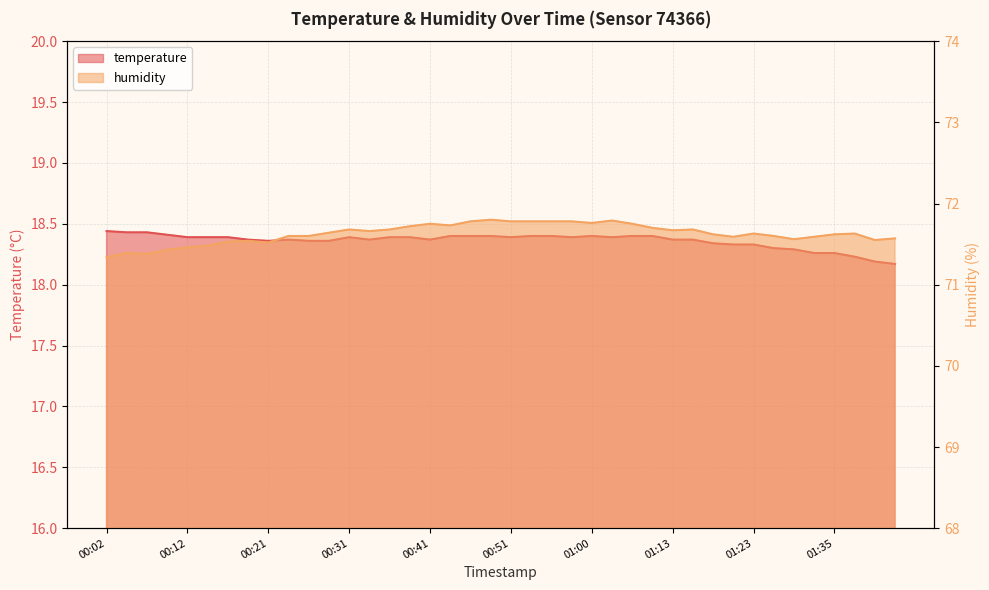

Does the chart display data point markers on the line(s)?

No